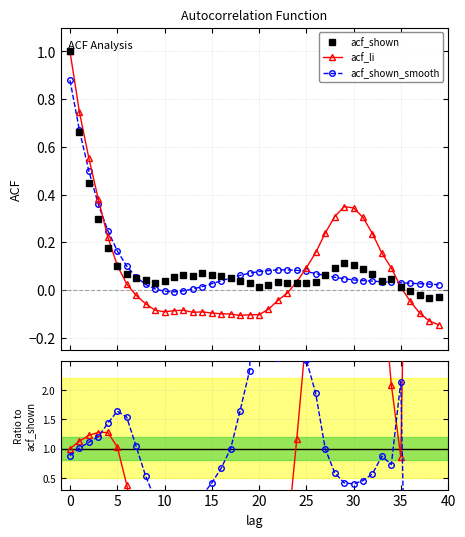

What is the label of the 13th point from the right?

27